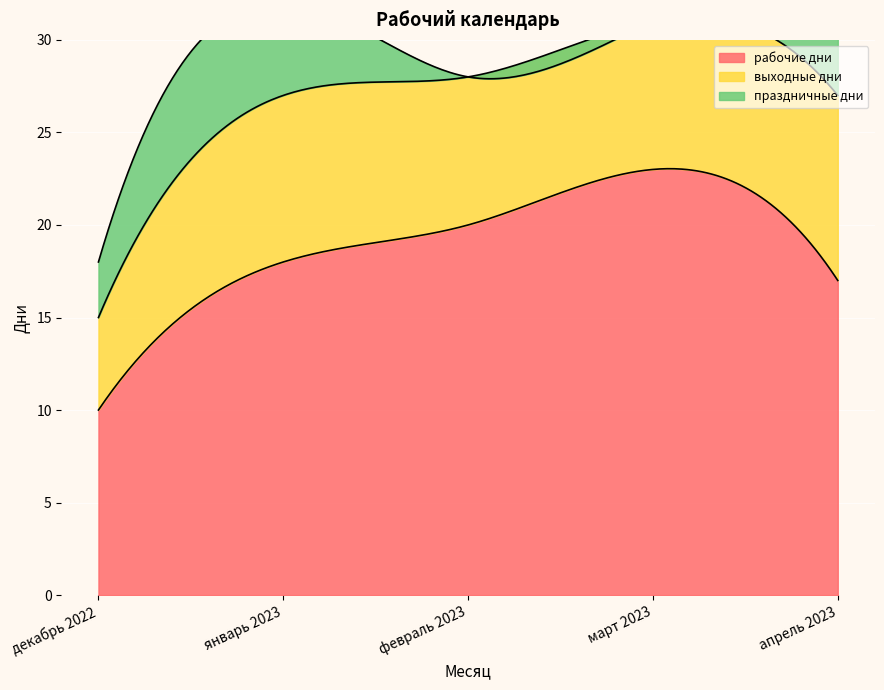

Reading right to left, transcribe all the data shown in this chart.

рабочие дни: 17	23	20	18	10
выходные дни: 10	8	8	9	5
праздничные дни: 4	0	0	5	3